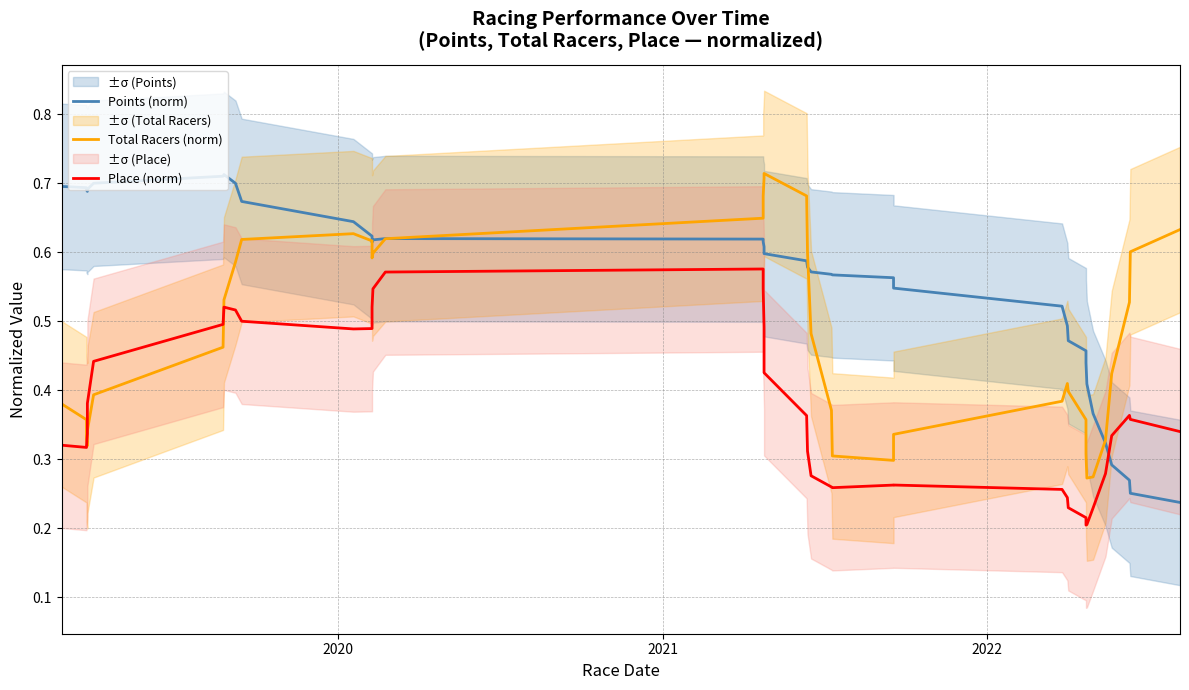

Count the number of data series in this chart.

3